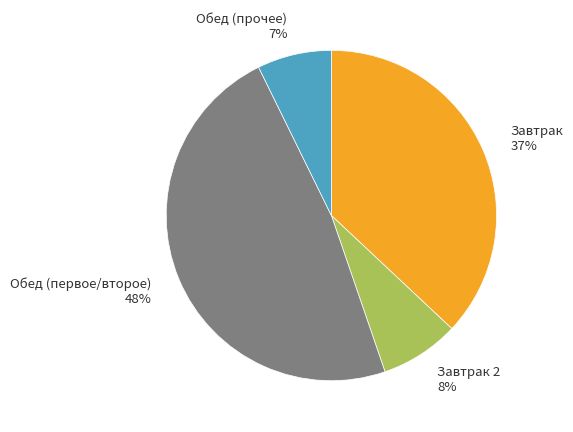

To the nearest percent, what is the difference between the largest and smallest slice percentages?

41%